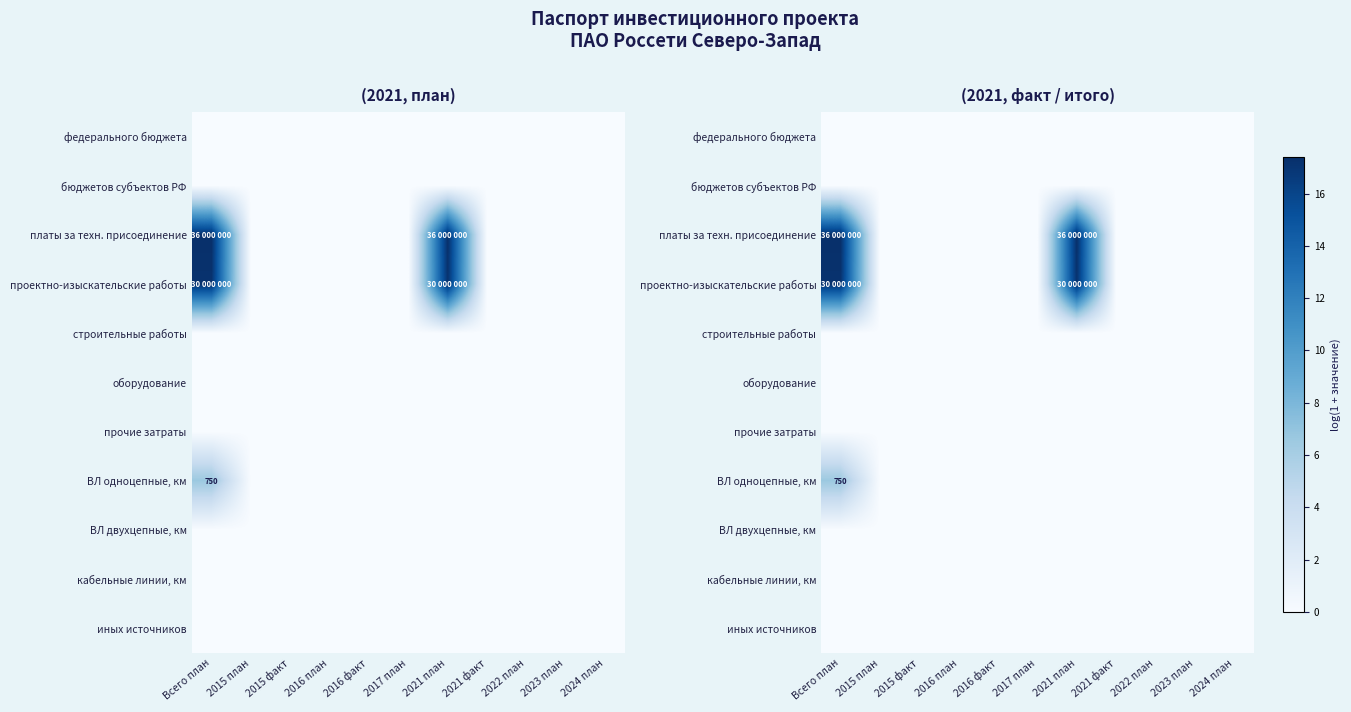

Which series has the largest total across all categories?

платы за техн. присоединение